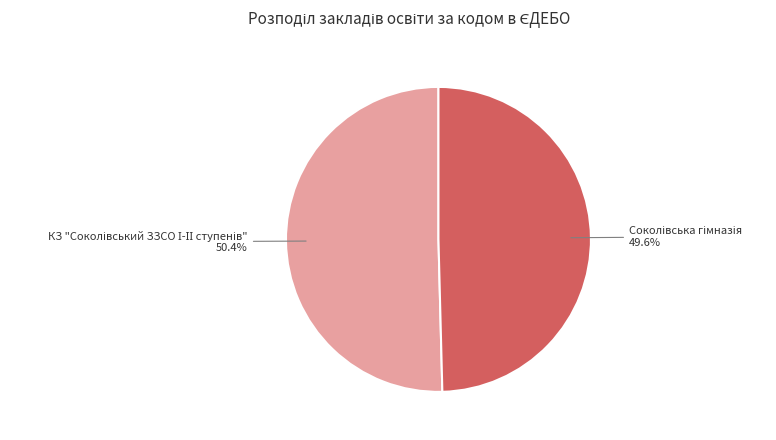

Is there any slice that represents more than half of the pie?

Yes